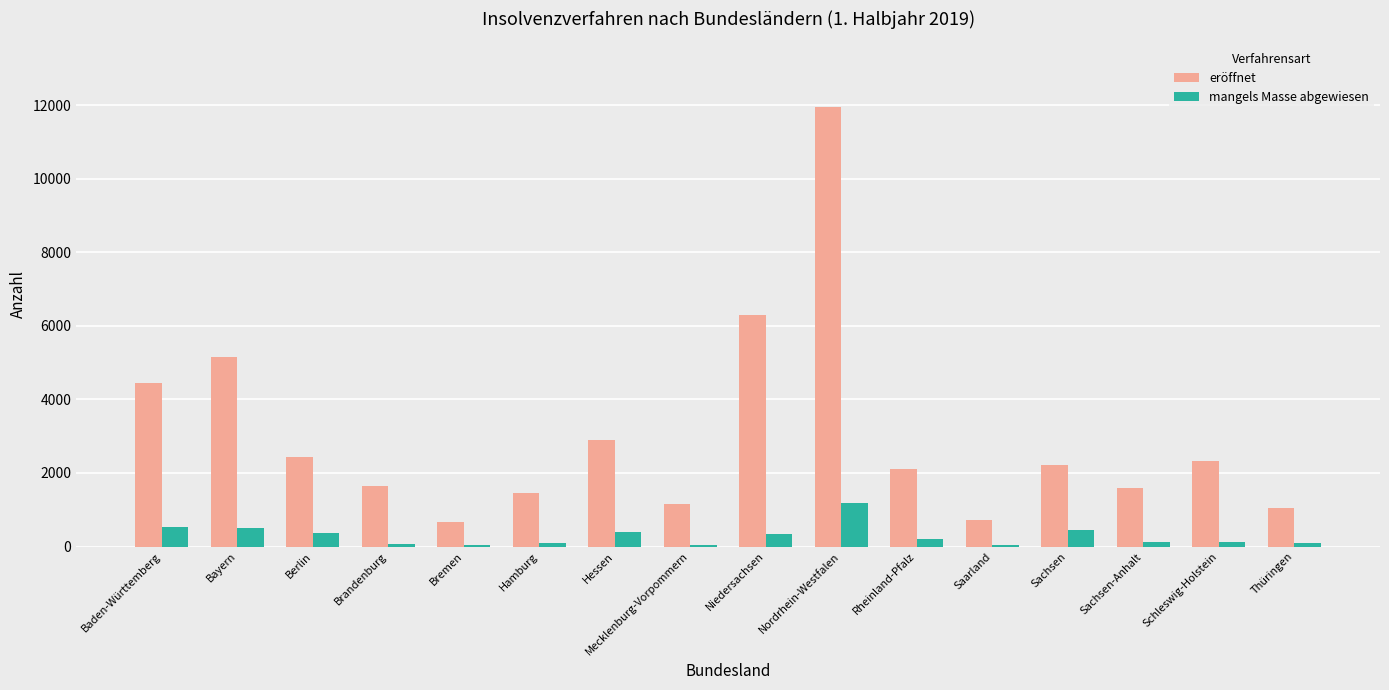

Which series has the largest total across all categories?

eröffnet